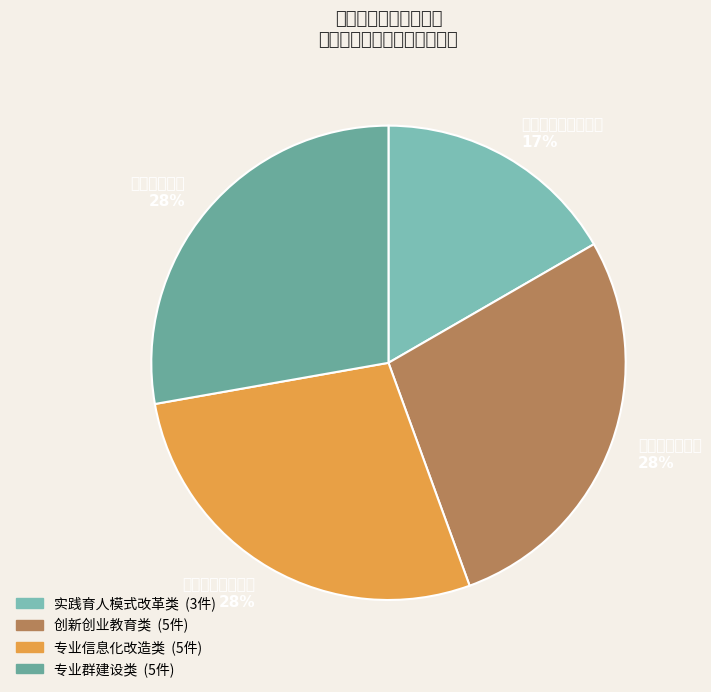

How much of the chart is everything except 专业信息化改造类?

72.2%